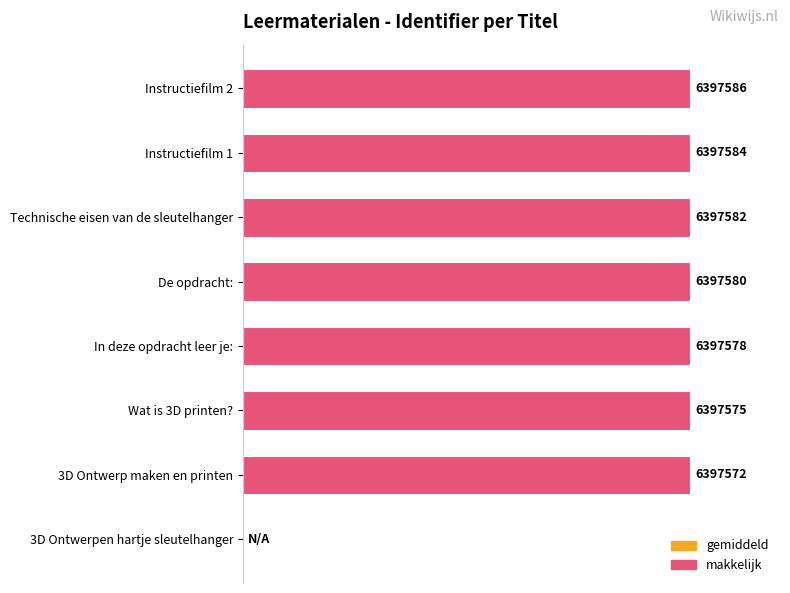

Are the bars horizontal?

Yes